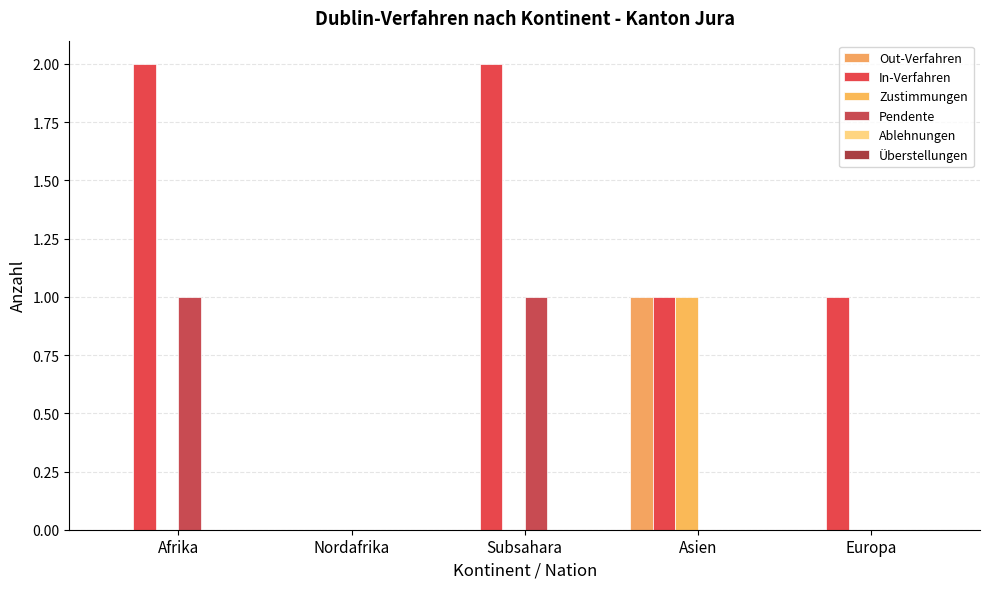

Are the bars grouped side by side (vs. stacked)?

Yes